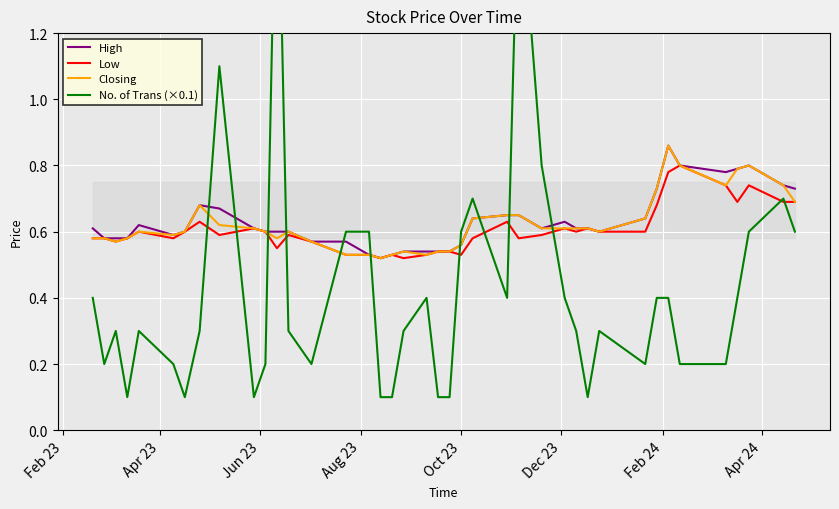

What is the difference between the maximum and minimum values in the High series?

0.3